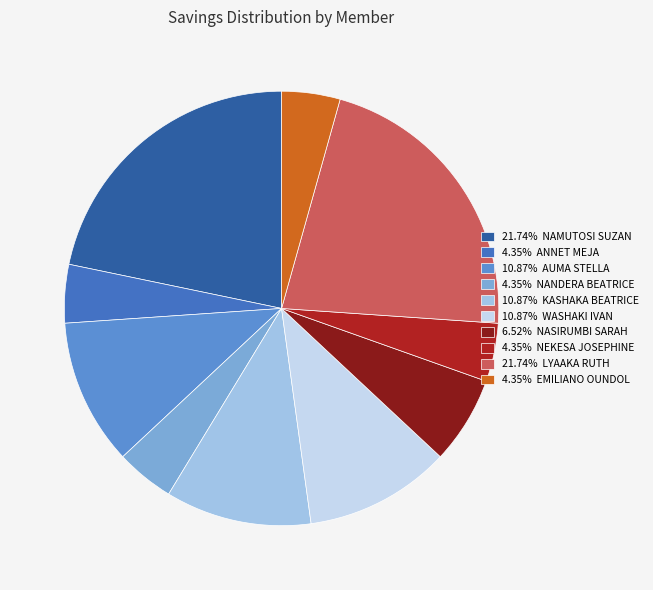

What is the ratio of the value at 10.87% AUMA STELLA to the value at 4.35% ANNET MEJA?

2.5